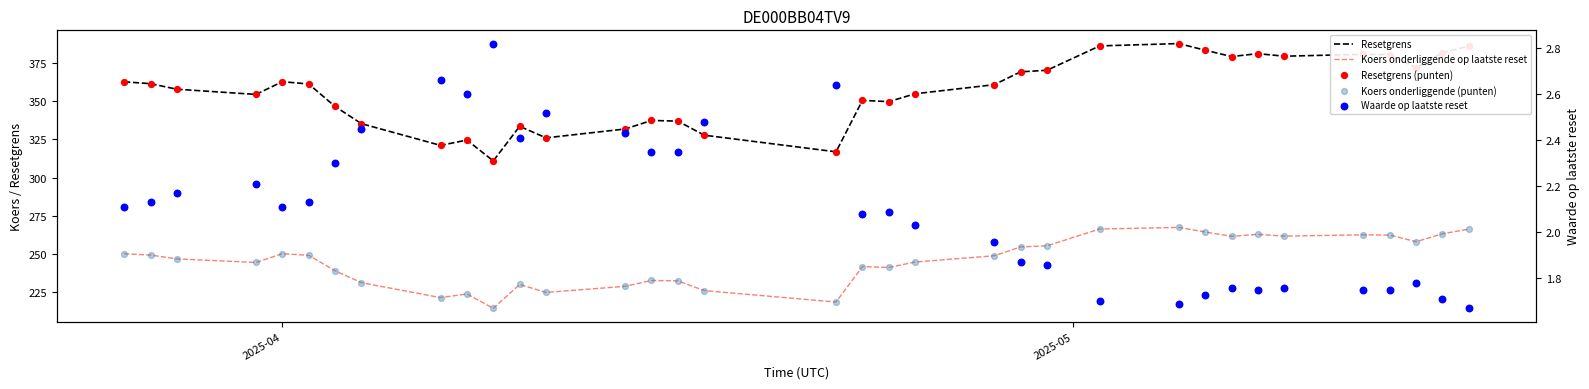

What are all the series names shown in the legend?

Resetgrens, Koers onderliggende op laatste reset, Resetgrens (punten), Koers onderliggende (punten), Waarde op laatste reset